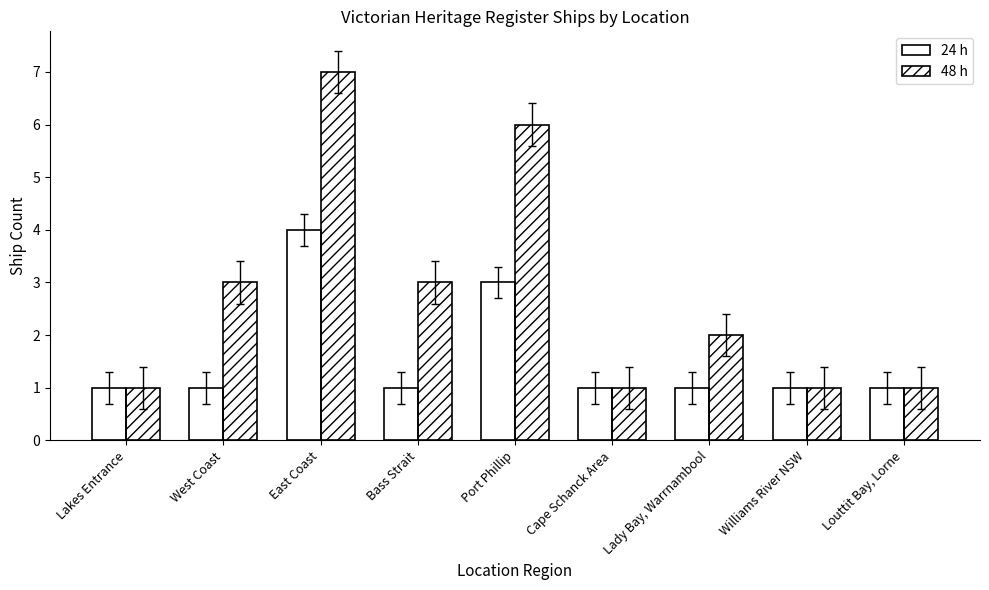

List the series in order of their overall mean, highest first.

48 h, 24 h